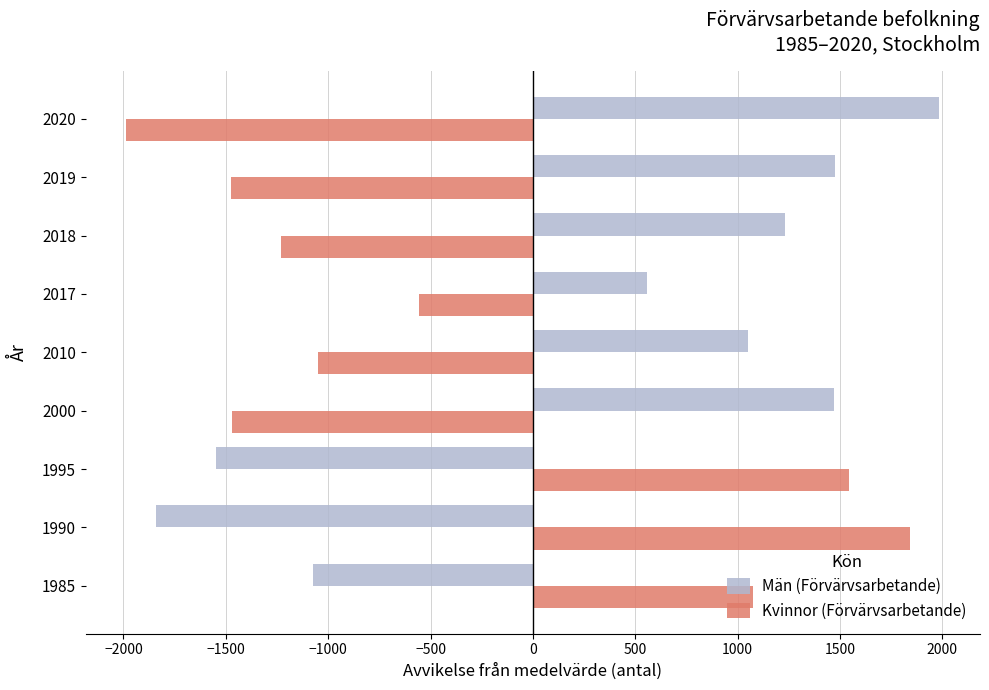

How many positive values does the Män (Förvärvsarbetande) series have?

6